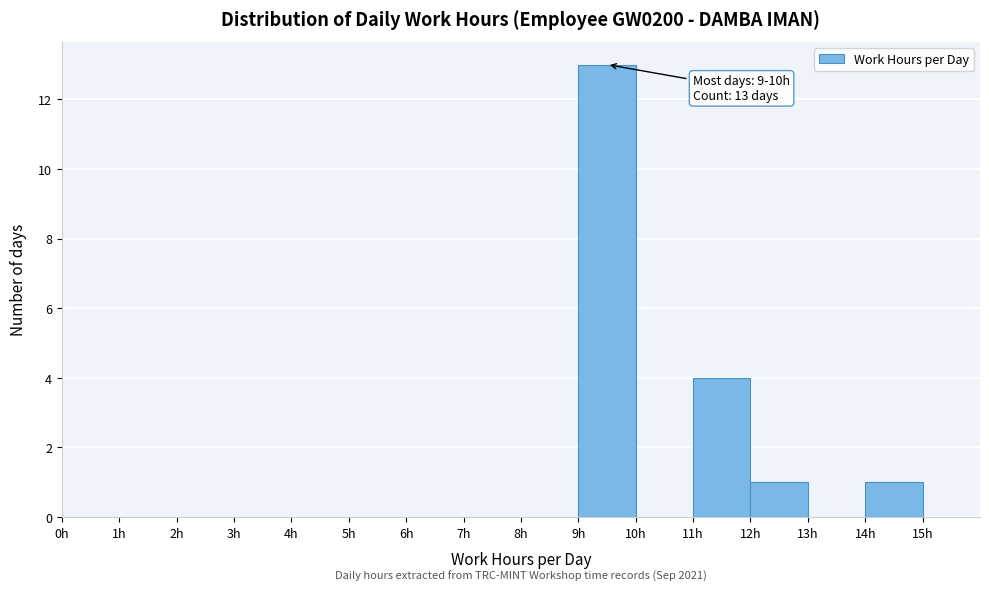

Which range on the x-axis has the tallest bar?

9 to 10